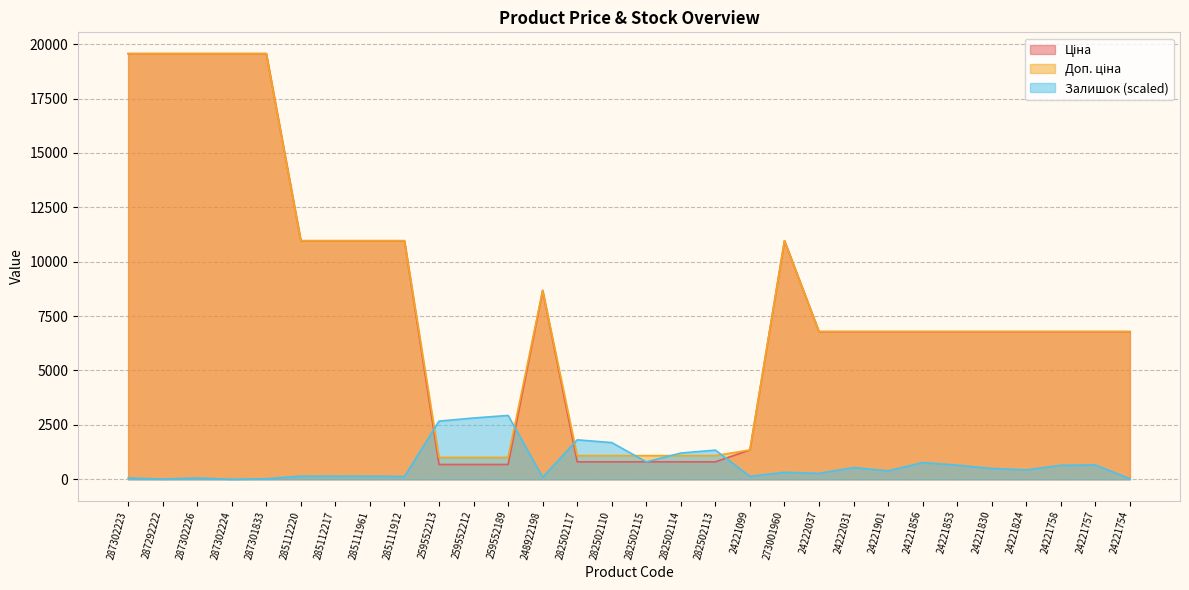

Is it true that Залишок equals 244.9 at 285112220?

False